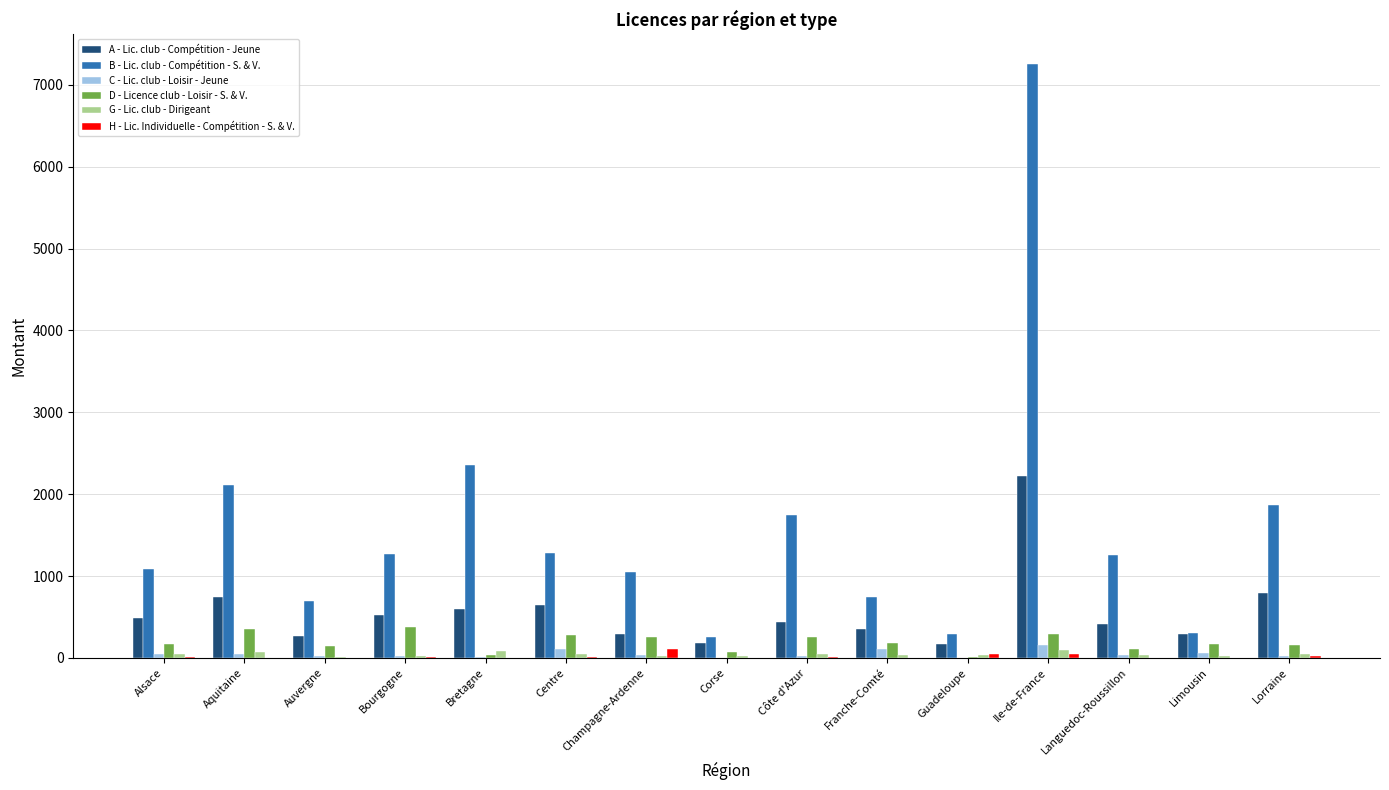

The A - Lic. club - Compétition - Jeune series shows 604.3 at Bretagne. True or false?

True